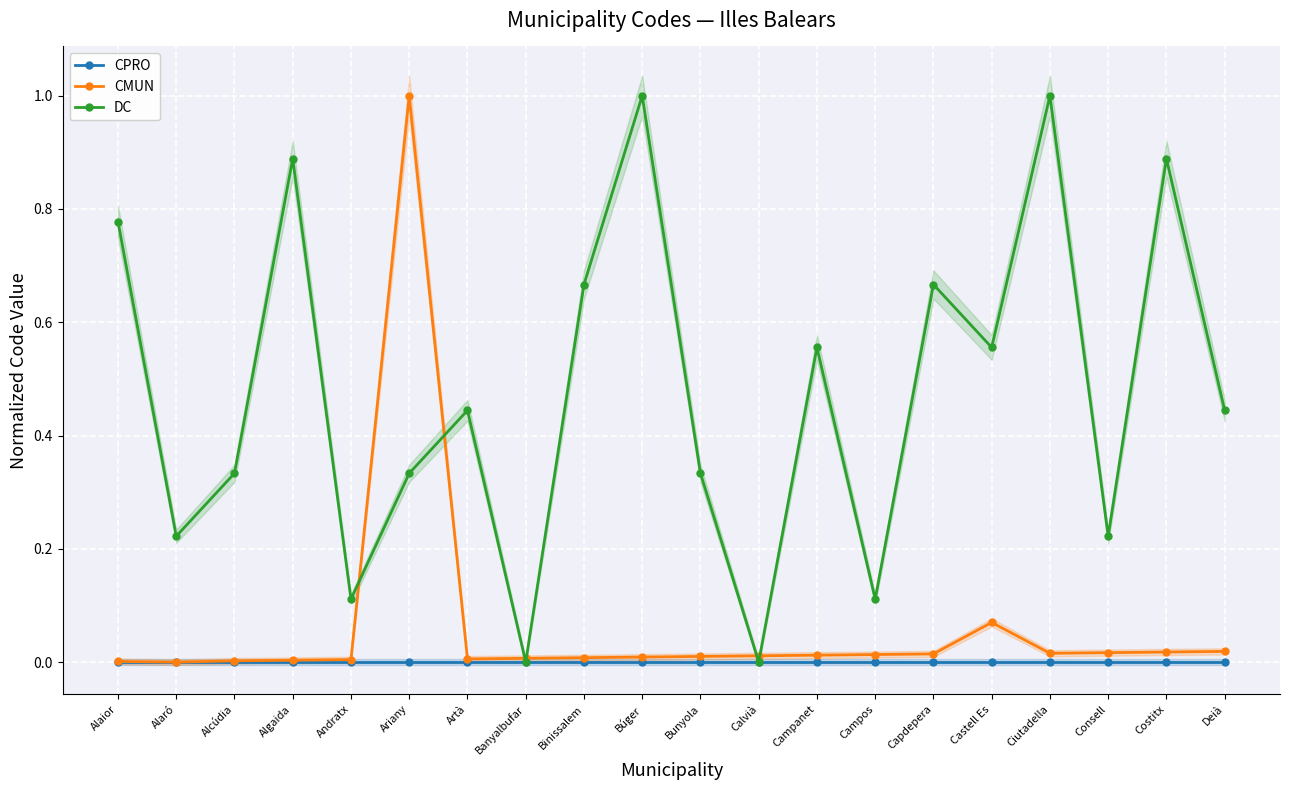

The CMUN series shows 0.0 at Capdepera. True or false?

False